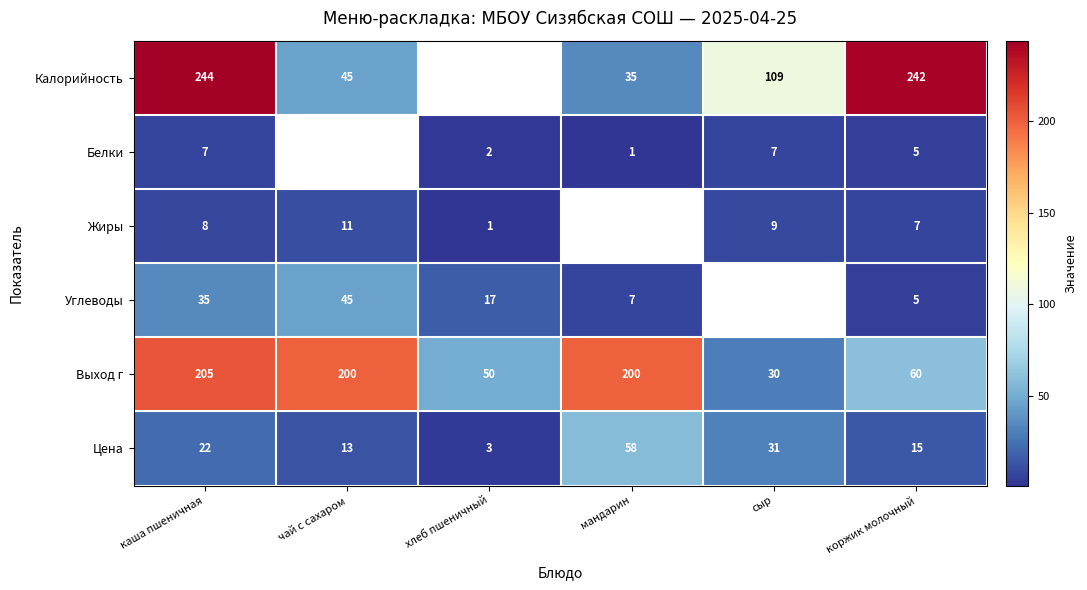

What is the sum of all Цена values?

142